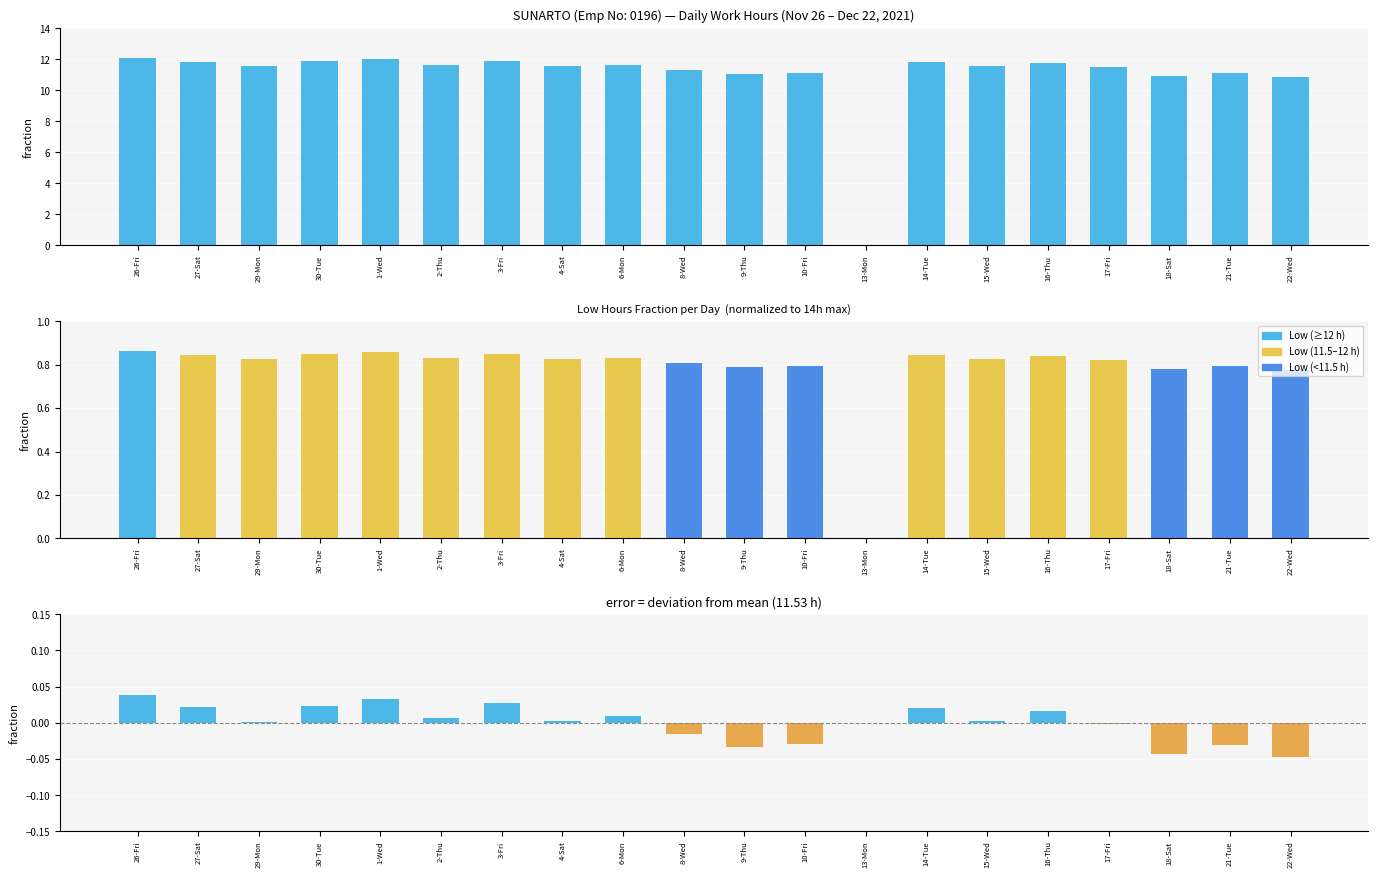

Where is the data nearest to the value 6?

22-Wed